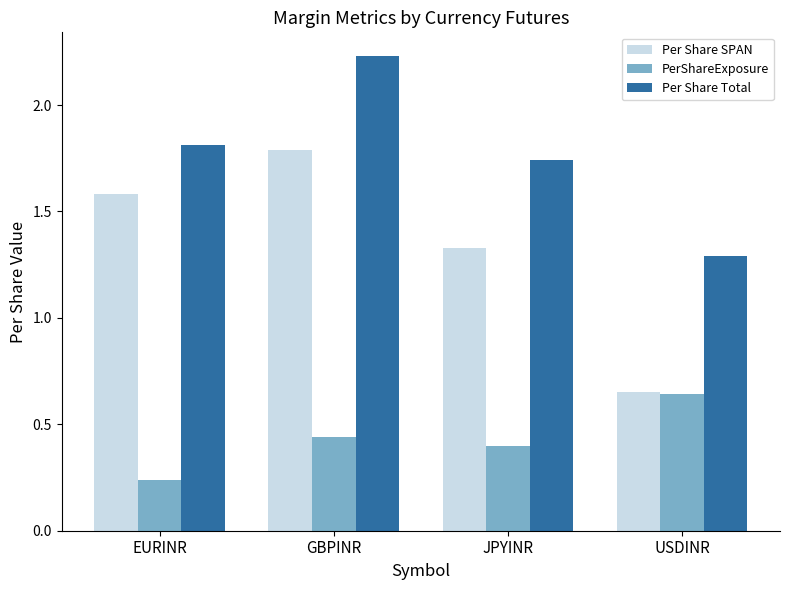

What is the sum of the Per Share SPAN values at GBPINR and USDINR?

2.4